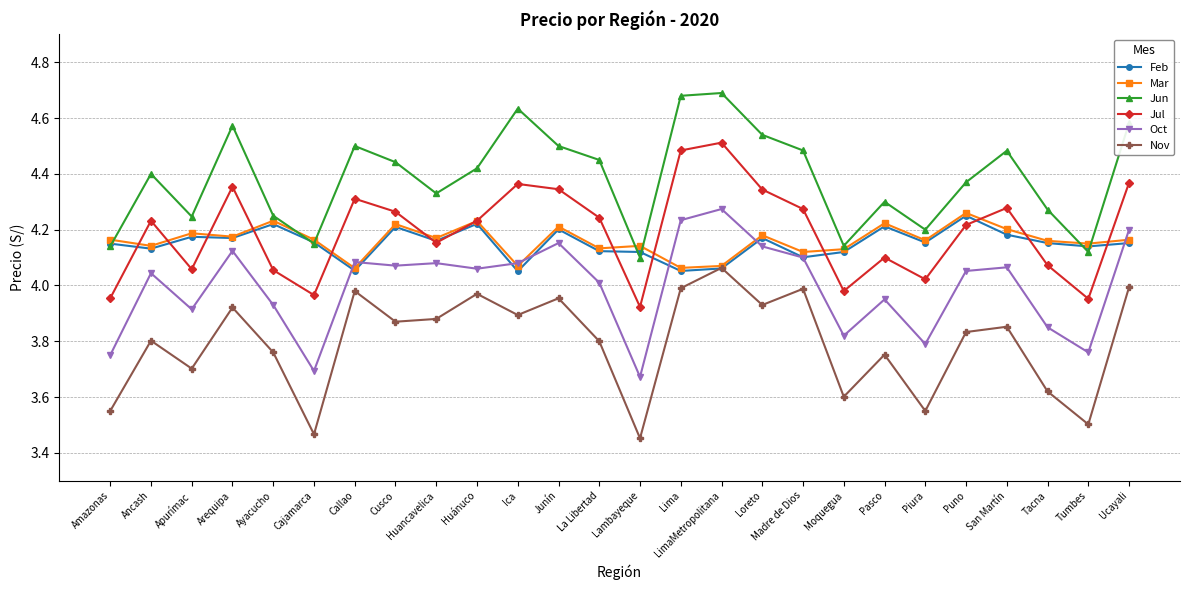

Is this an area chart (filled region under the line)?

No